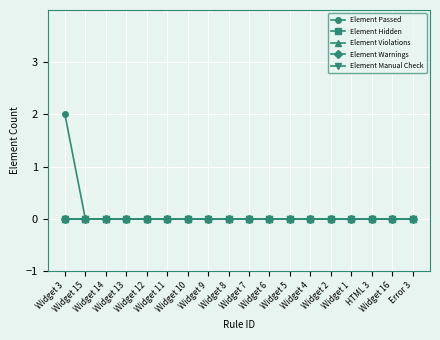

How many lines are shown in the chart?

5